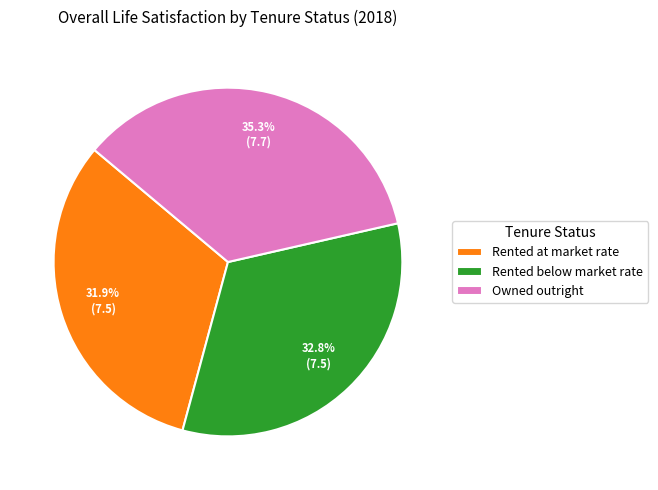

How many slices are in this pie chart?

3